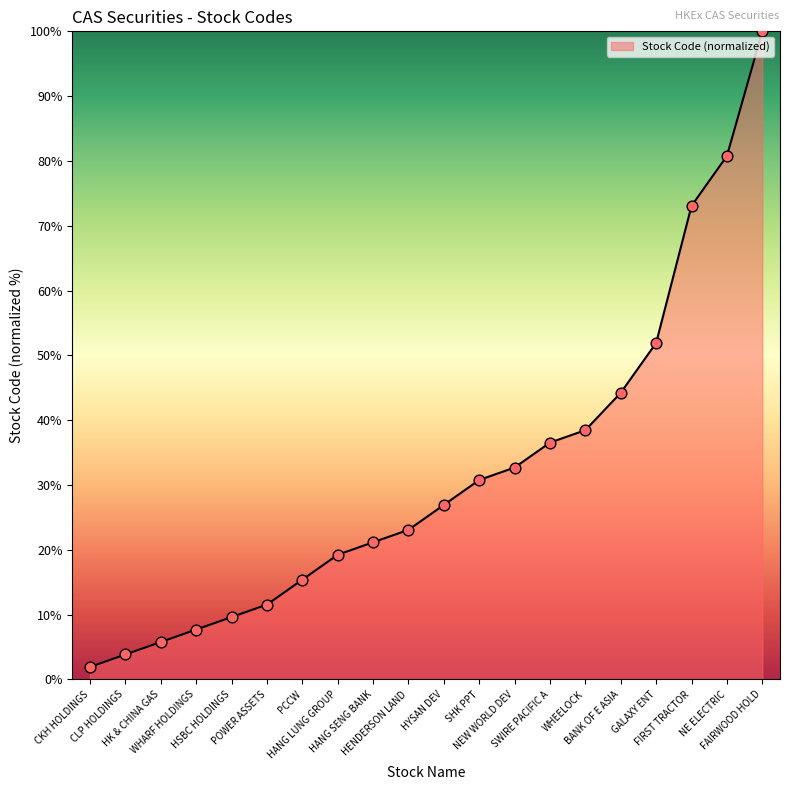

What is the change in value from HENDERSON LAND to WHEELOCK?

+15.4